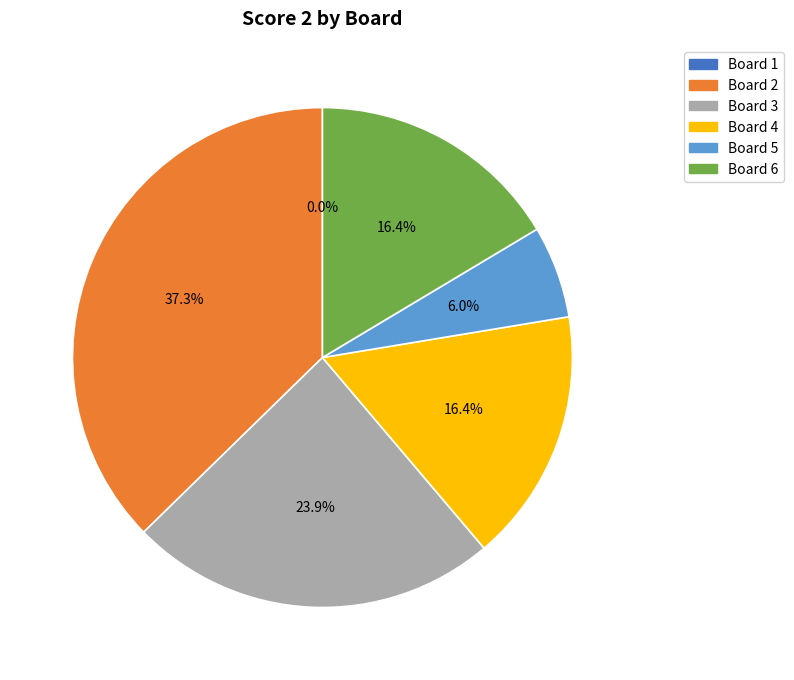

To the nearest percent, what is the difference between the largest and smallest slice percentages?

37%